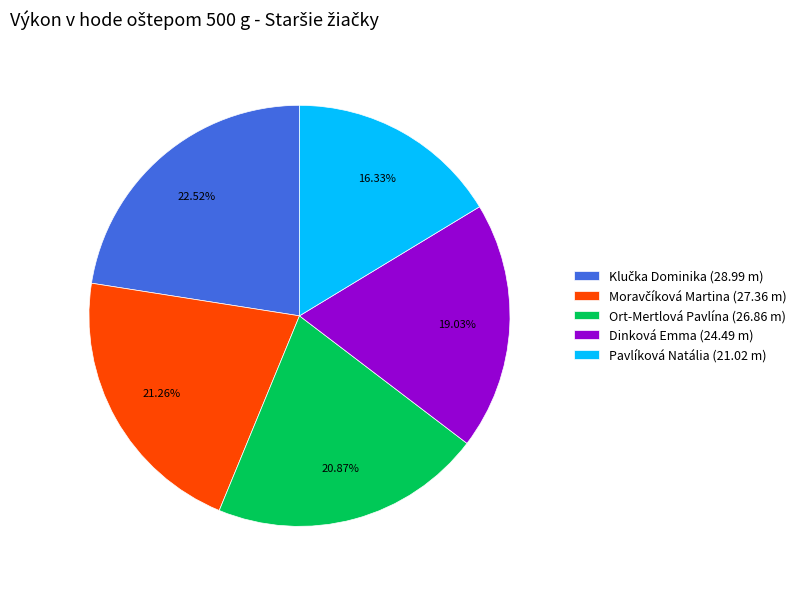

How many slices are in this pie chart?

5